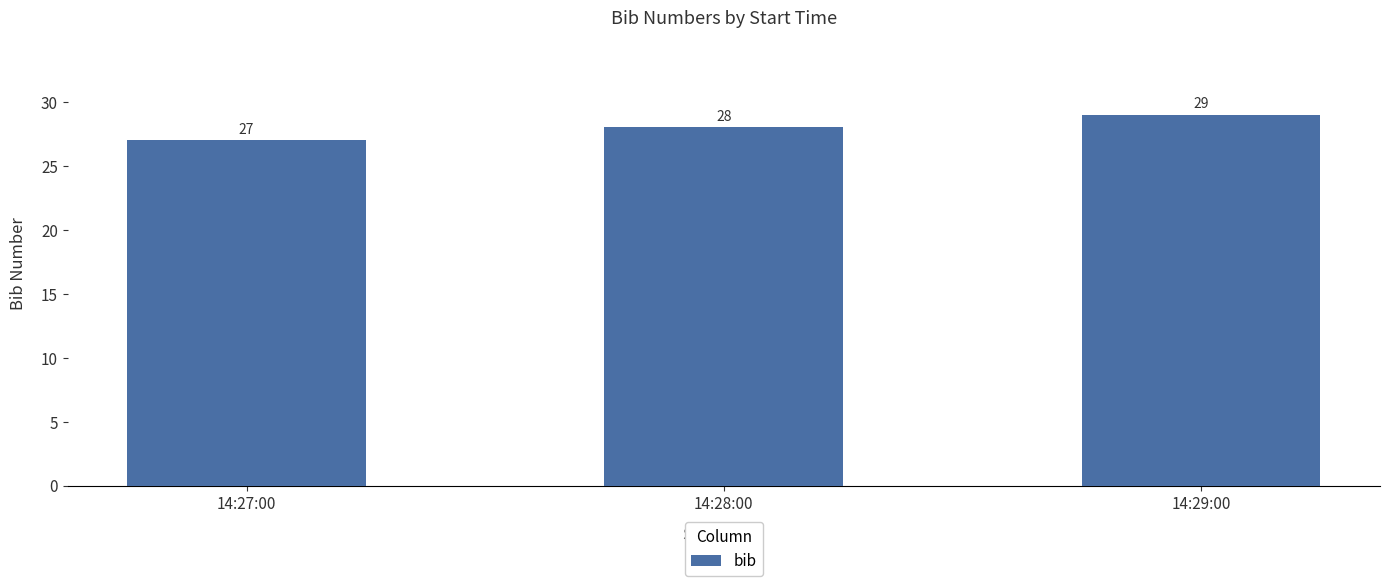

How many bars are there in total?

3